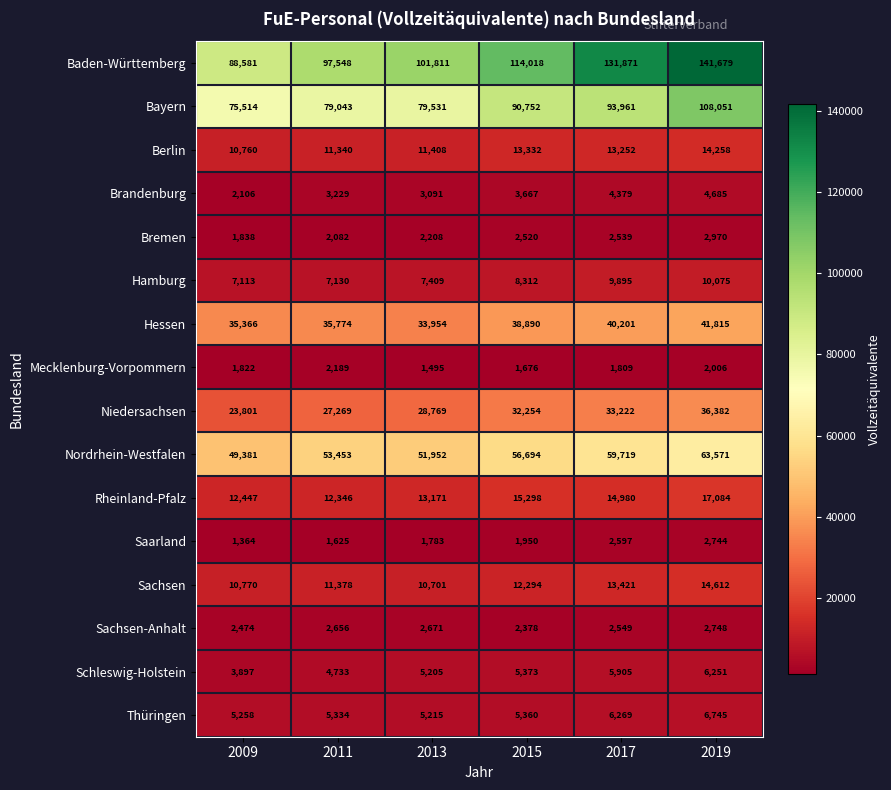

At which category does the chart reach its peak across all series?

2019